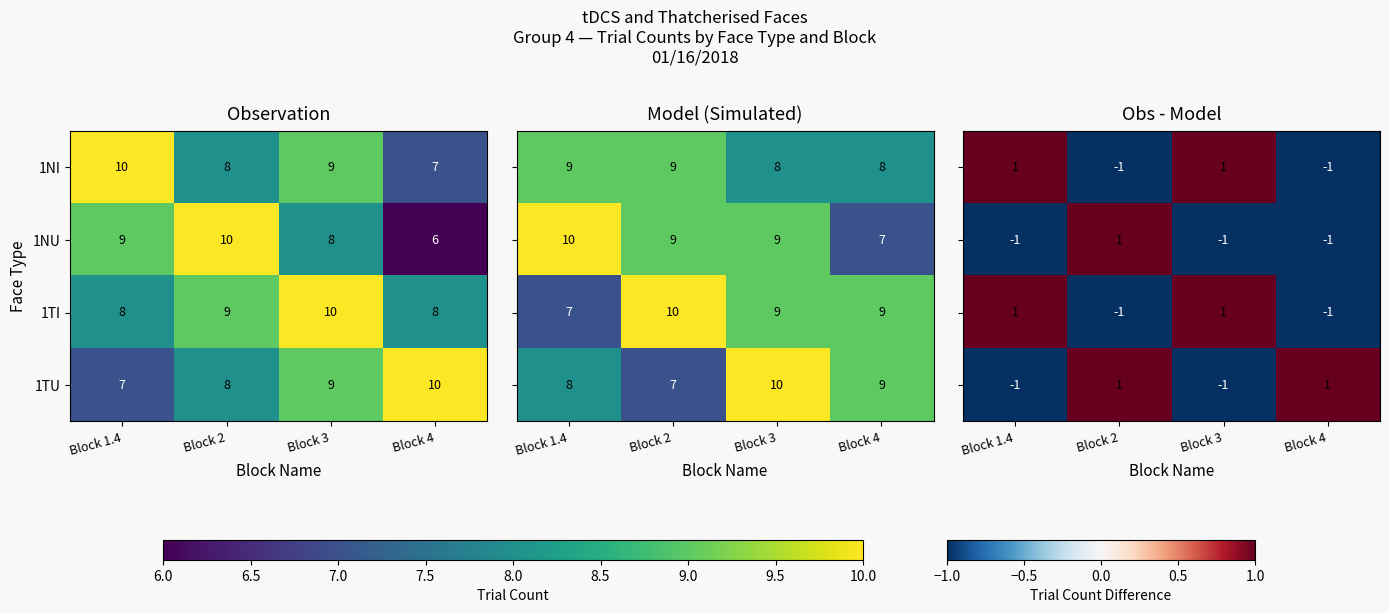

What is the difference between the highest and lowest values at Block 3?

2